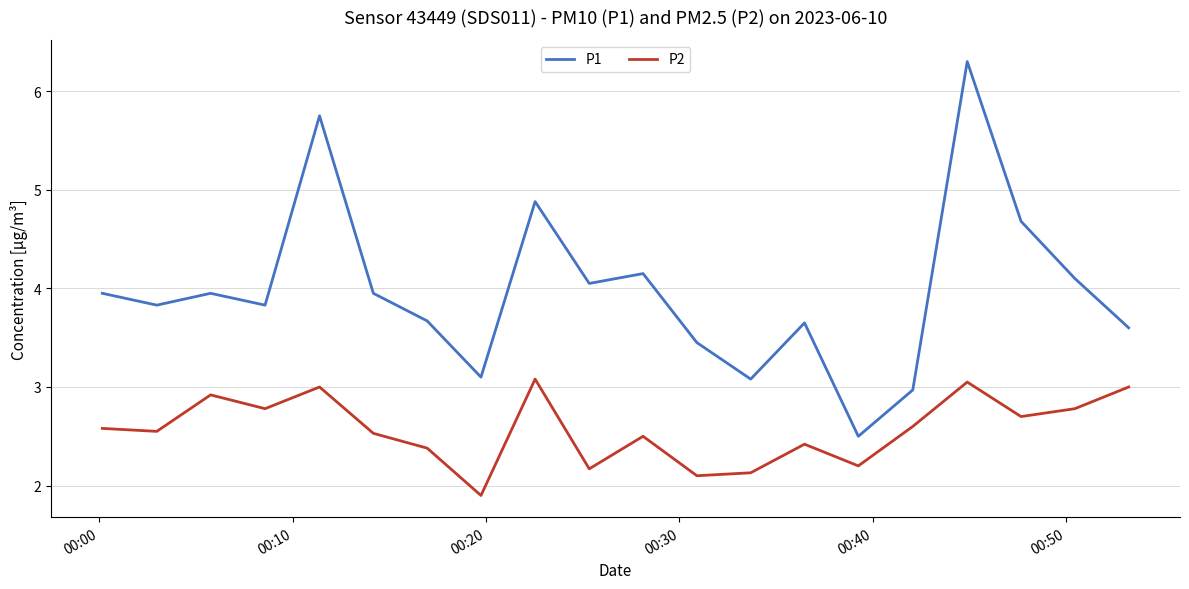

At how many categories does at least one series exceed 4?

7